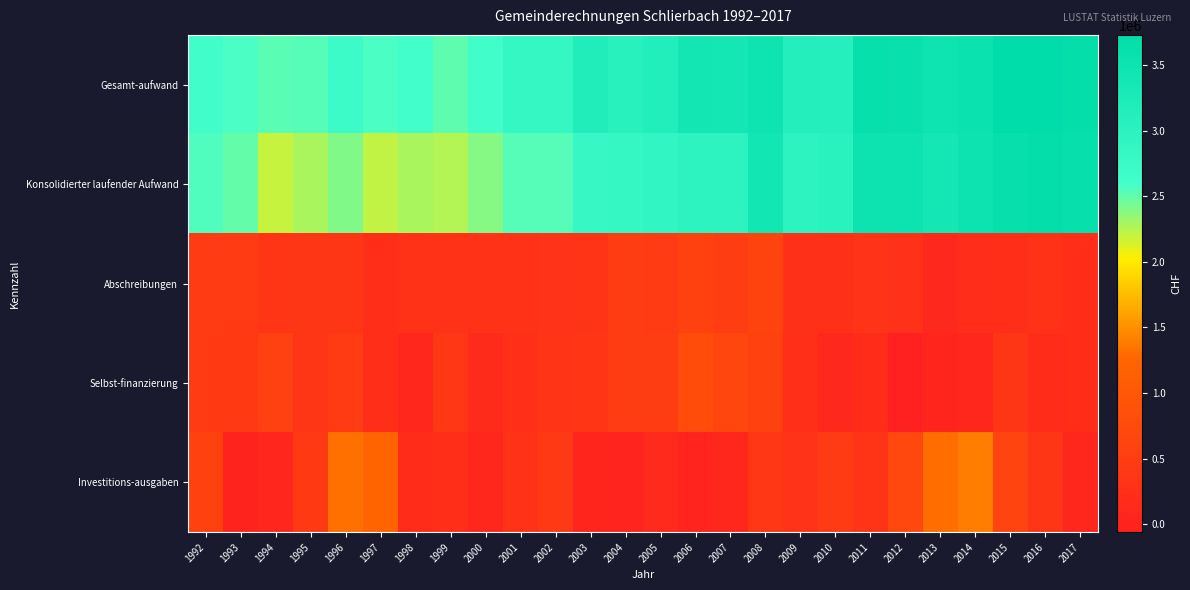

Between 2003 and 2016, which series saw the biggest shift?

Konsolidierter laufender Aufwand